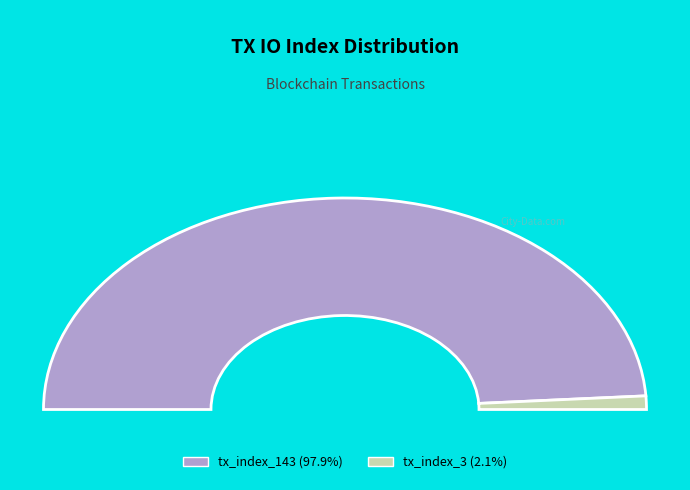

What percentage is NOT represented by tx_index_3?

97.9%